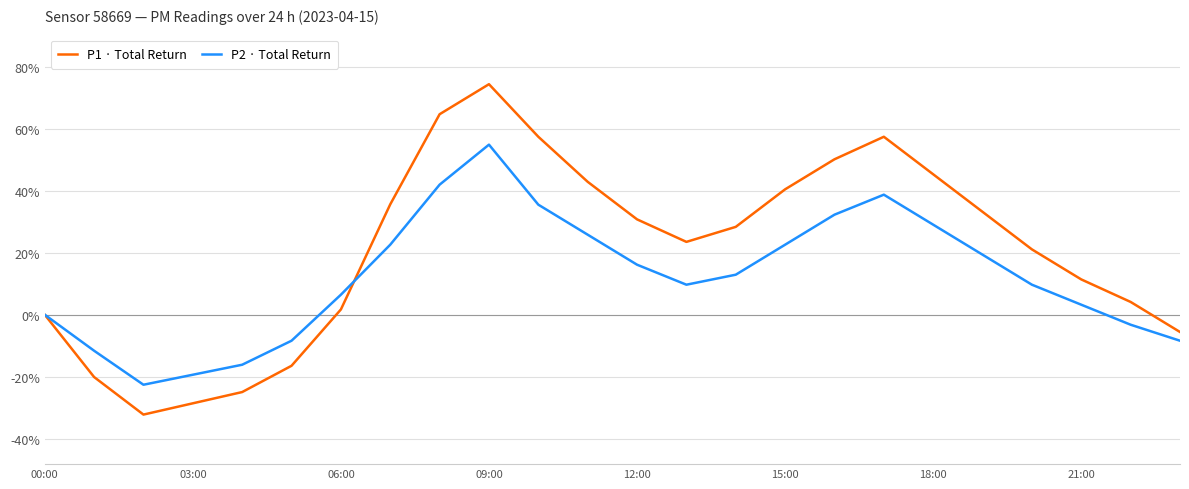

What is the smallest value displayed?

-32.2